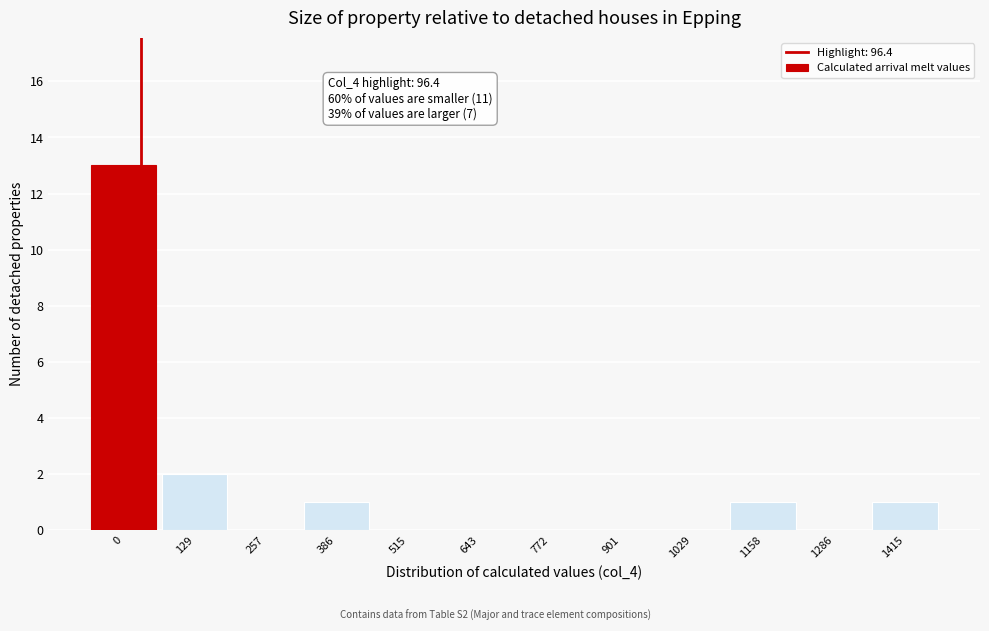

Reading left to right, transcribe all the data shown in this chart.

0=13	129=2	257=0	386=1	515=0	643=0	772=0	901=0	1029=0	1158=1	1286=0	1415=1